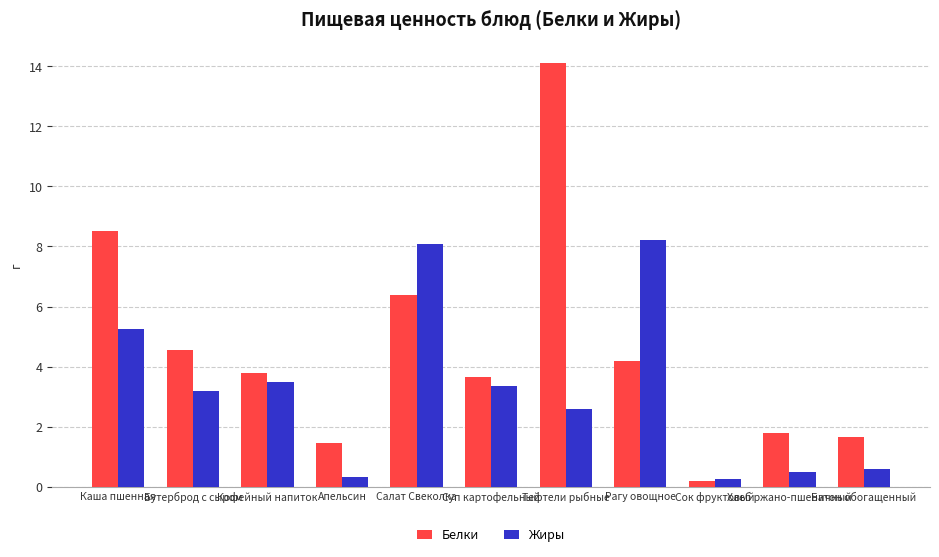

Which series has the largest total across all categories?

Белки